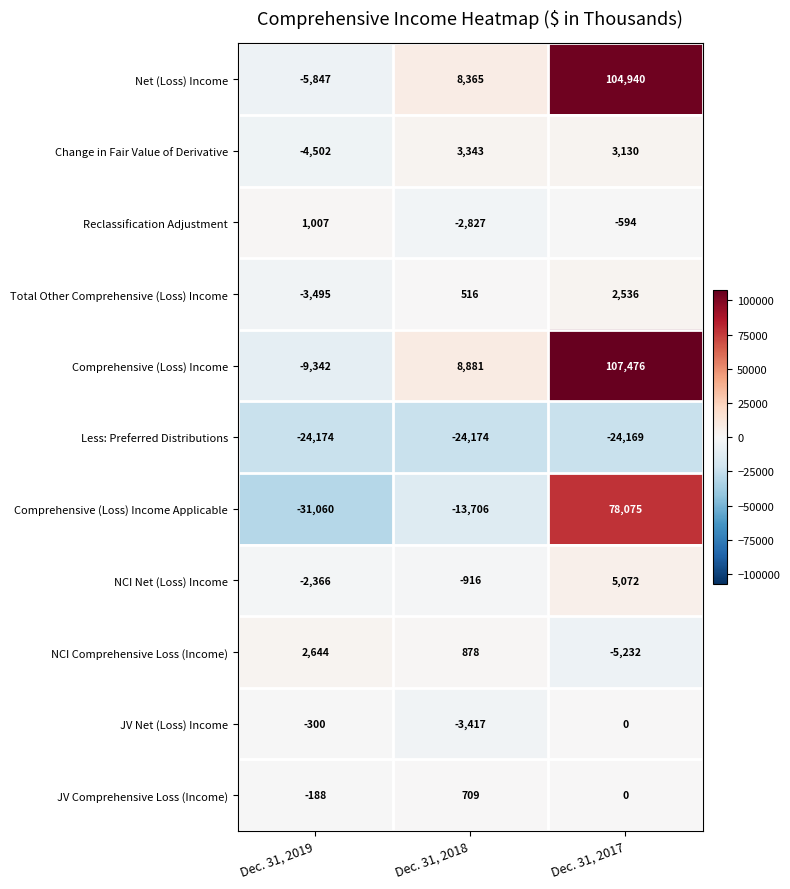

Which category has the lowest value across all series?

Dec. 31, 2019